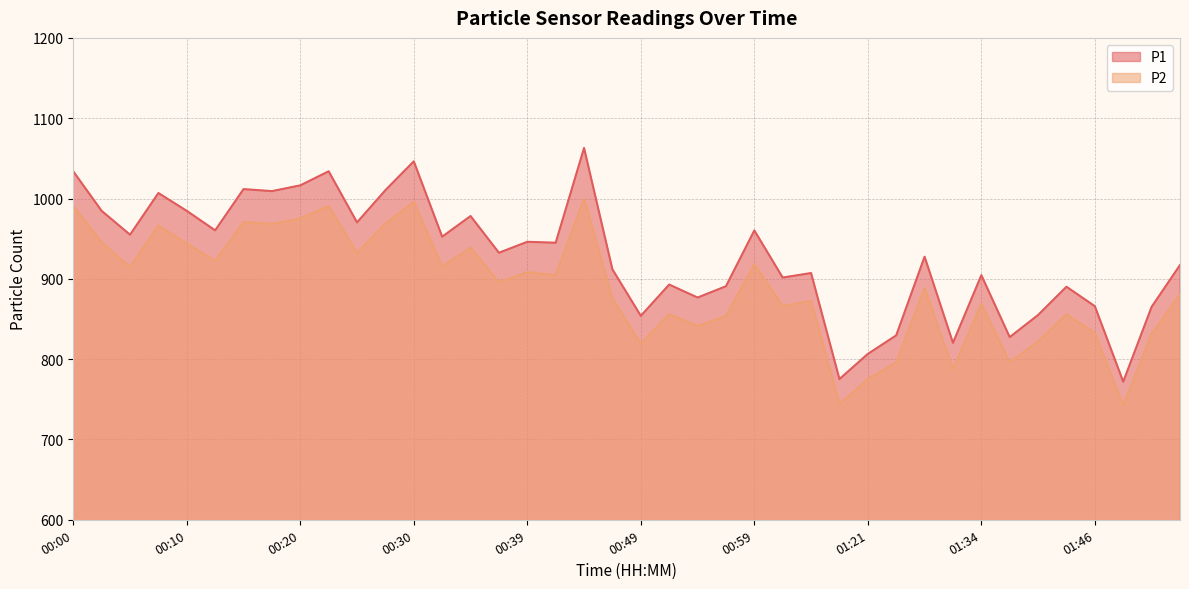

Reading right to left, extract all data points from this chart.

P1: 01:54=917.1	01:51=865.1	01:49=771.9	01:46=865.9	01:41=890.1	01:39=855.0	01:36=827.4	01:34=904.5	01:31=820.3	01:29=927.6	01:23=829.6	01:21=806.5	01:18=775.2	01:04=907.2	01:02=901.6	00:59=960.2	00:57=890.8	00:54=876.7	00:52=892.9	00:49=853.9	00:47=911.8	00:44=1062.9	00:42=944.9	00:39=946.1	00:37=932.5	00:34=978.2	00:32=952.5	00:30=1046.3	00:27=1010.4	00:25=970.3	00:22=1033.9	00:20=1016.4	00:18=1009.2	00:15=1011.7	00:13=960.4	00:10=984.6	00:08=1006.8	00:05=954.9	00:03=984.6	00:00=1033.8
P2: 01:54=880.5	01:51=831.2	01:49=742.2	01:46=832.6	01:41=855.6	01:39=822.0	01:36=796.2	01:34=868.7	01:31=787.3	01:29=888.6	01:23=795.9	01:21=775.0	01:18=744.3	01:04=872.3	01:02=866.0	00:59=918.1	00:57=853.5	00:54=841.2	00:52=856.1	00:49=819.2	00:47=875.7	00:44=999.9	00:42=904.6	00:39=908.2	00:37=895.7	00:34=938.7	00:32=915.3	00:30=995.9	00:27=968.7	00:25=932.1	00:22=990.9	00:20=975.1	00:18=968.5	00:15=970.6	00:13=922.1	00:10=944.0	00:08=966.4	00:05=914.6	00:03=945.4	00:00=990.7